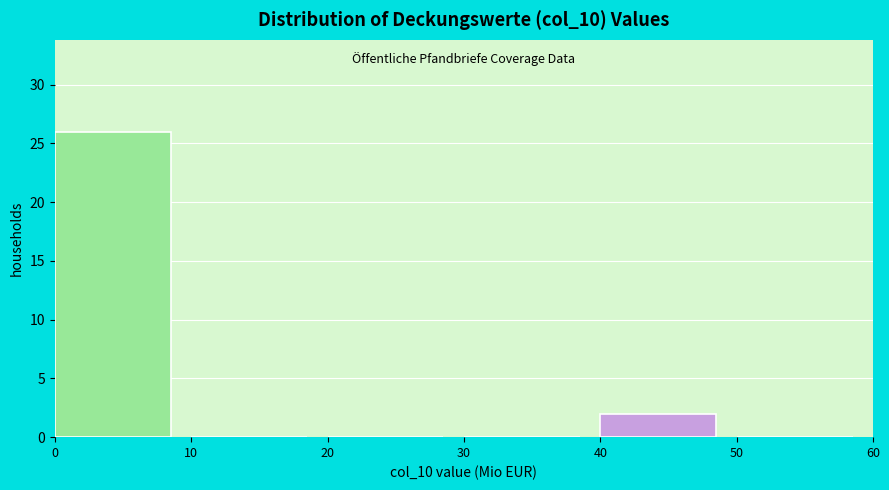

How tall is the bar that spans 40 to 50 on the x-axis? The values are not printed on the chart, so give them approximately, as read against the axis.

2